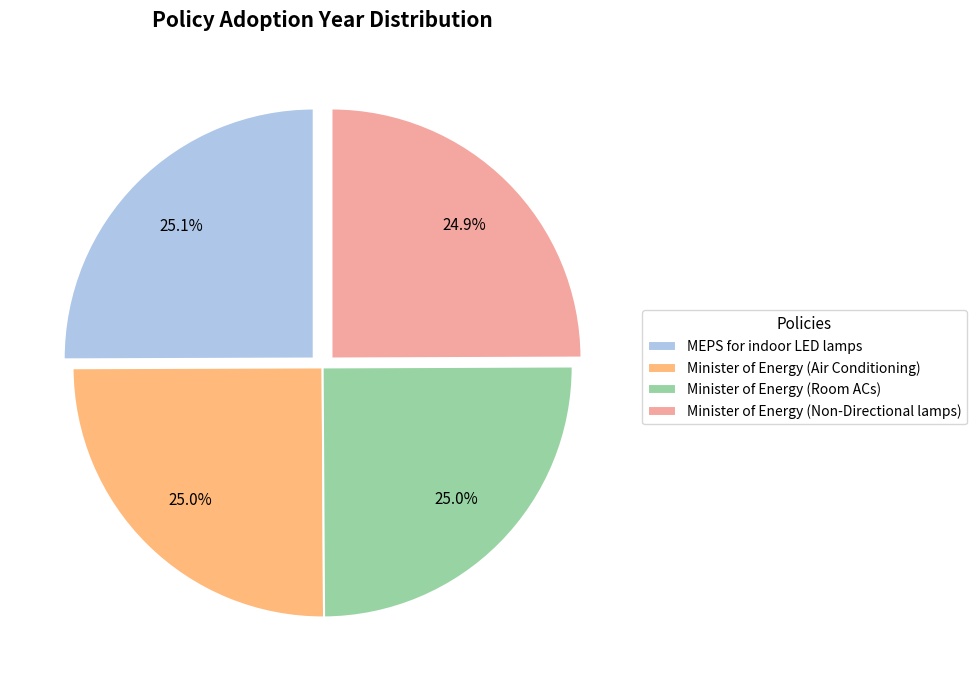

Is Minister of Energy (Non-Directional lamps) the majority of the pie?

No